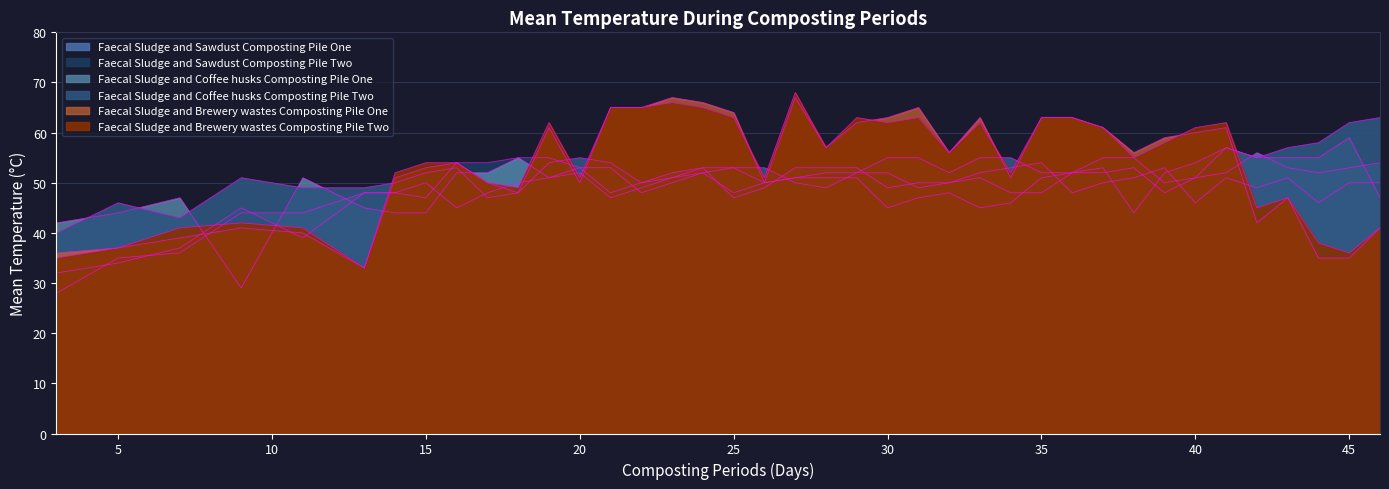

Reading right to left, extract all data points from this chart.

Faecal Sludge and Sawdust Composting Pile One: 54	53	52	53	56	52	51	48	53	52	52	48	48	51	50	50	49	53	53	53	49	47	53	52	50	48	53	51	50	48	45	50	48	48	44	44	36	35	28
Faecal Sludge and Sawdust Composting Pile Two: 50	50	46	51	49	51	46	53	51	50	48	54	53	52	50	49	52	52	52	51	50	53	52	50	48	53	53	55	55	54	54	47	48	48	39	45	37	34	32
Faecal Sludge and Coffee husks Composting Pile One: 47	59	55	55	55	57	54	52	44	53	52	51	46	45	48	47	45	51	51	51	50	48	52	51	49	47	52	51	55	52	52	44	44	45	51	29	47	44	42
Faecal Sludge and Coffee husks Composting Pile Two: 63	62	58	57	55	57	51	50	55	55	52	52	55	55	52	55	55	52	49	50	53	53	53	51	50	54	55	54	48	47	53	52	50	49	49	51	43	46	40
Faecal Sludge and Brewery wastes Composting Pile One: 41	35	35	47	42	61	60	59	56	61	63	63	51	63	56	65	63	62	57	67	50	64	66	67	65	65	50	61	48	50	54	53	51	33	40	41	39	37	36
Faecal Sludge and Brewery wastes Composting Pile Two: 41	36	38	47	45	62	61	58	55	61	63	63	52	62	56	63	62	63	57	68	51	63	65	66	65	65	51	62	49	50	54	54	52	33	41	42	41	37	35